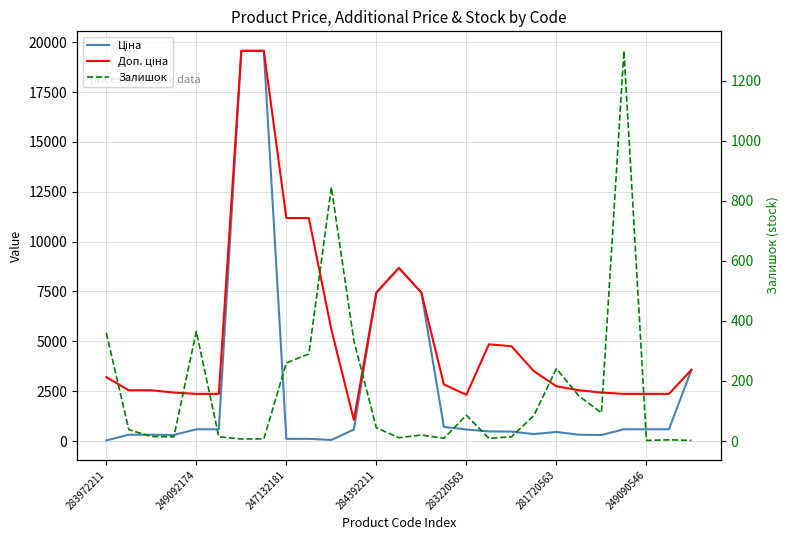

In Залишок, how many points are higher than both neighbors (excluding endpoints)?

7